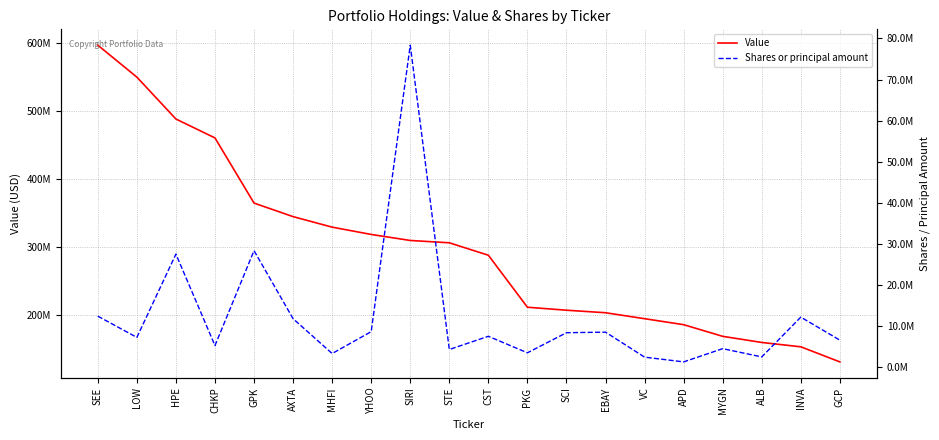

Reading left to right, what are all the values shown in this chart?

Value: SEE=596314000	LOW=549400000	HPE=487868000	CHKP=460116000	GPK=364426000	AXTA=344525000	MHFI=329090000	YHOO=318373000	SIRI=309526000	STE=306101000	CST=287853000	PKG=211485000	SCI=207105000	EBAY=203402000	VC=194653000	APD=185856000	MYGN=168748000	ALB=159757000	INVA=153373000	GCP=131227000
Shares or principal amount: SEE=12420622	LOW=7252799	HPE=27516519	CHKP=5260267	GPK=28359985	AXTA=11798799	MHFI=3324811	YHOO=8649079	SIRI=78360952	STE=4308246	CST=7517712	PKG=3501413	SCI=8391607	EBAY=8524817	VC=2445702	APD=1290222	MYGN=4508349	ALB=2498934	INVA=12182146	GCP=6581100